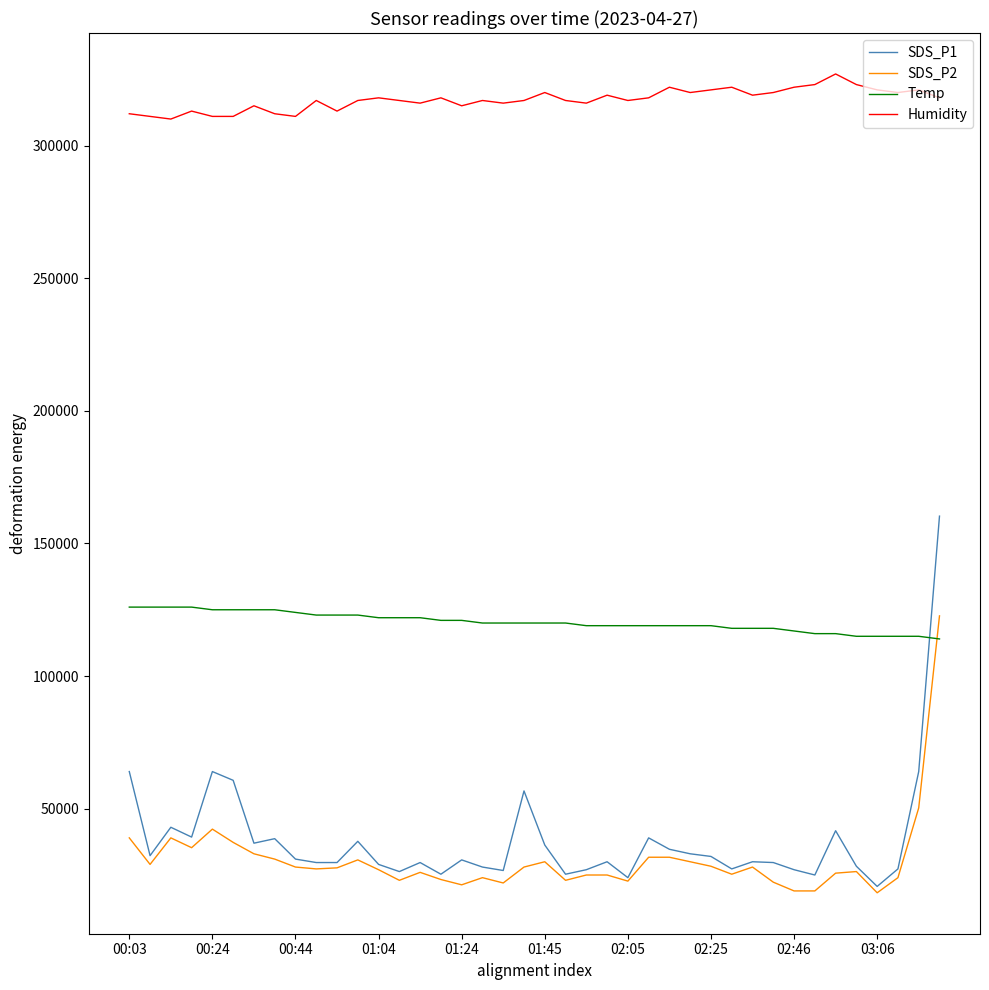

What is the minimum value shown in the chart?

18300.0